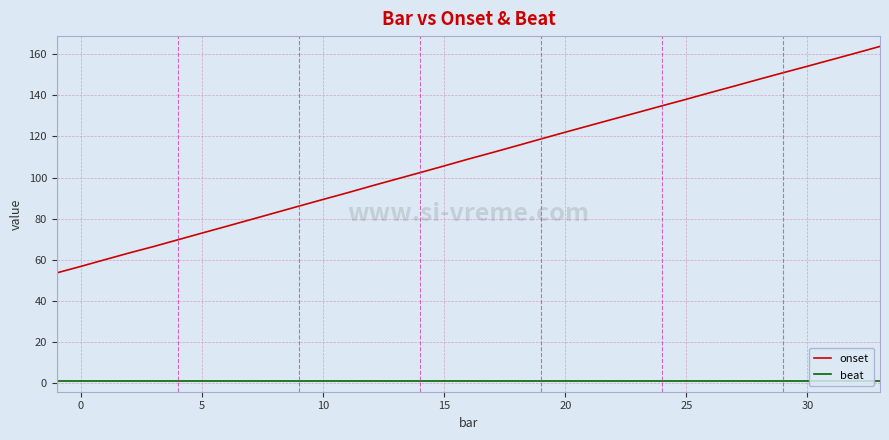

True or false: onset and beat cross at least once.

False